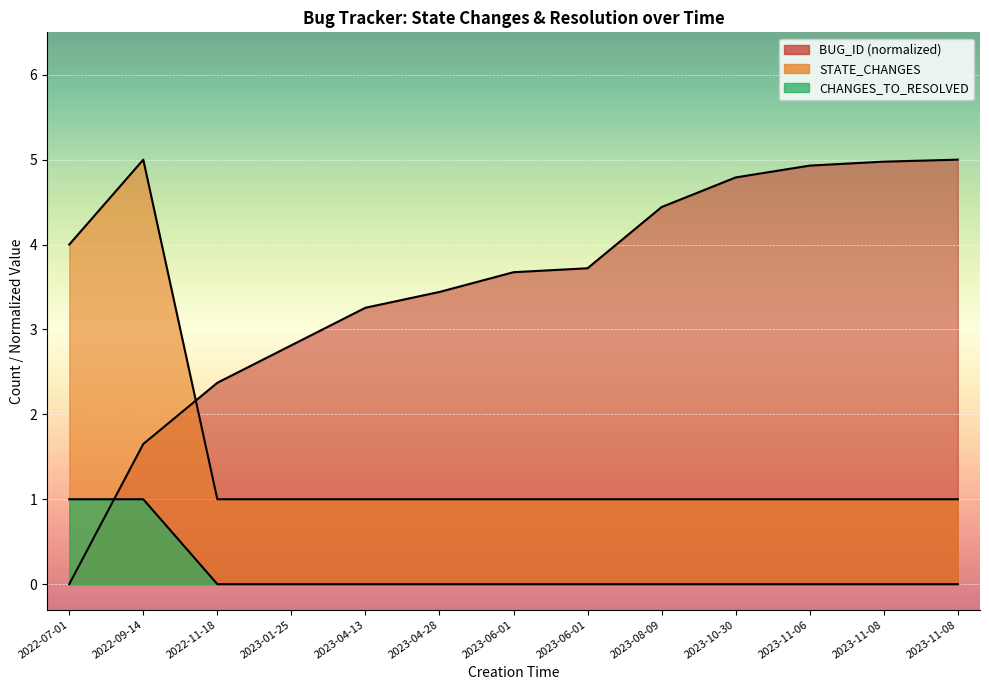

Rank the series by their average value, from highest to lowest.

BUG_ID_norm, STATE_CHANGES, CHANGES_TO_RESOLVED